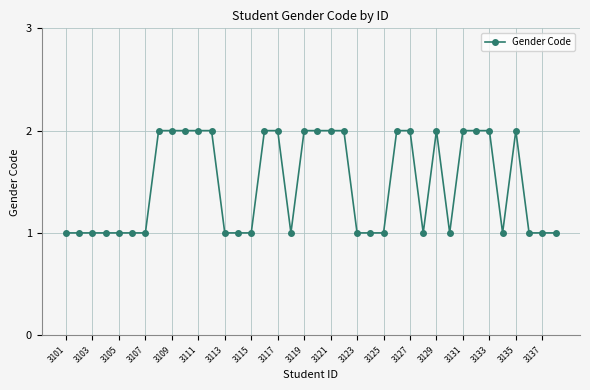

True or false: there are more than 0 points higher than both neighbors.

True